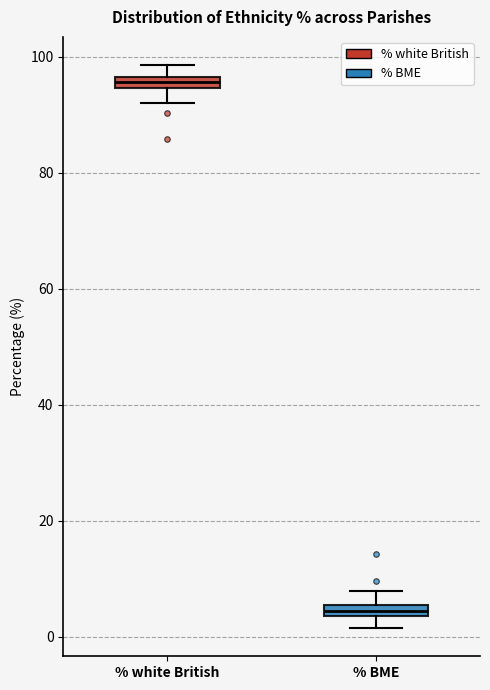

Where does the upper whisker of the box for % BME end on the y-axis? The values are not printed on the chart, so give them approximately, as read against the axis.

8